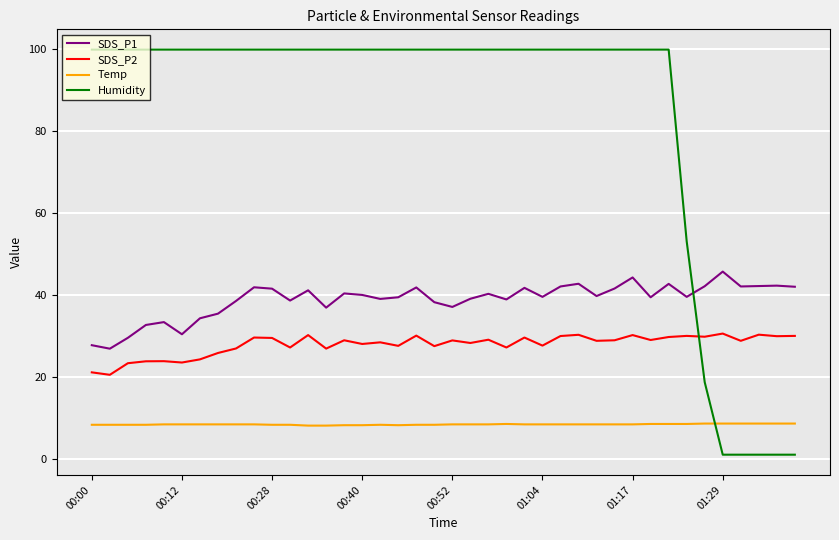

Which series has the widest spread of values?

Humidity